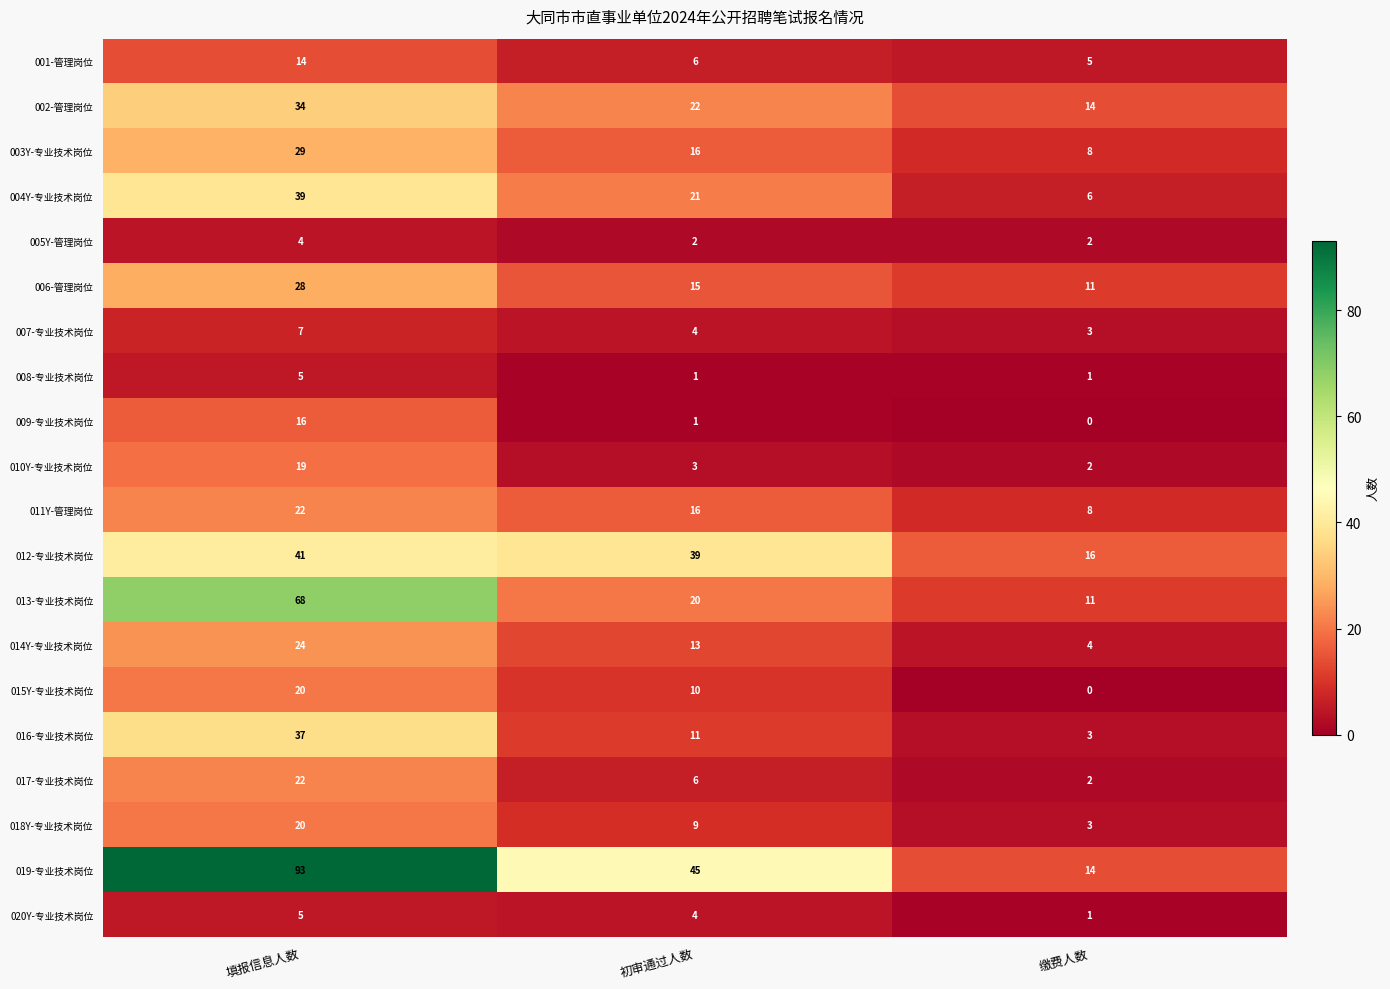

What is the difference between the 017-专业技术岗位 values at 初审通过人数 and 缴费人数?

4